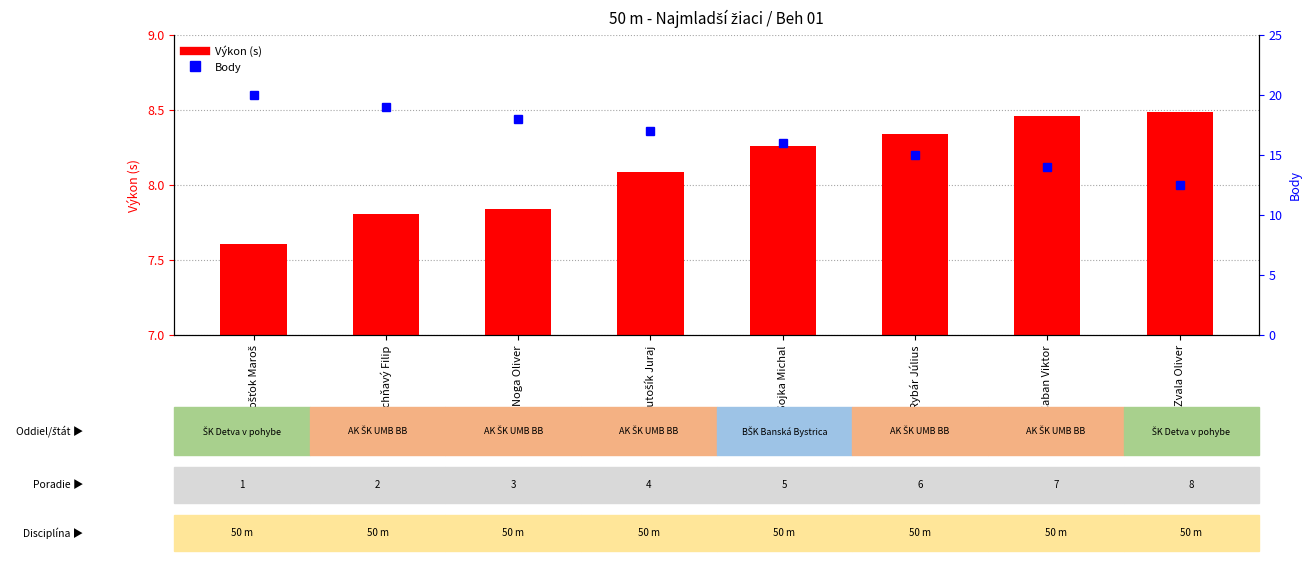

What is the difference between the highest and lowest values at Caban Viktor?

5.5